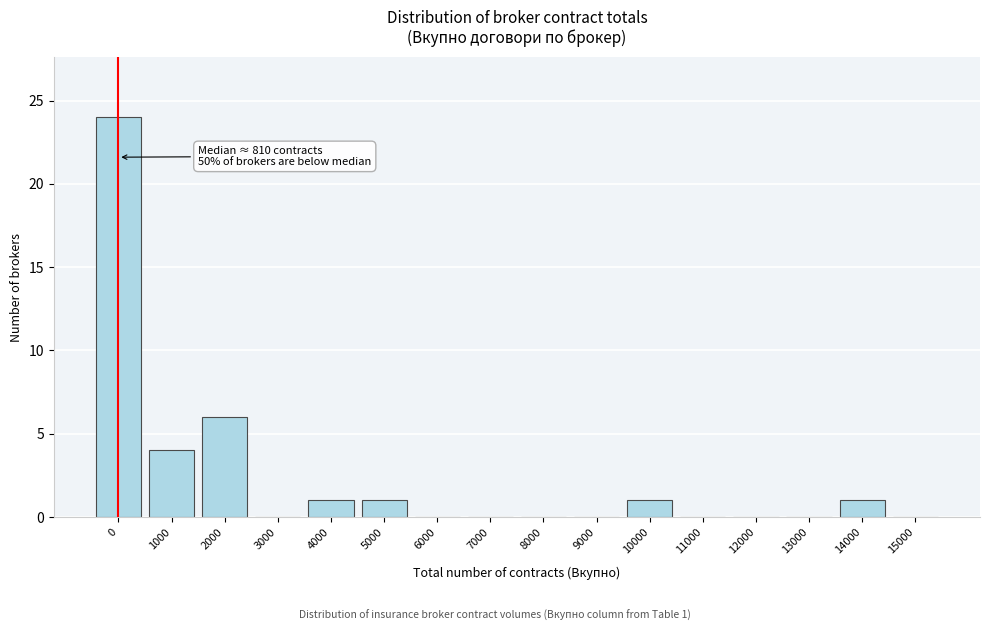

Reading right to left, what are all the values shown in this chart?

15000=0	14000=1	13000=0	12000=0	11000=0	10000=1	9000=0	8000=0	7000=0	6000=0	5000=1	4000=1	3000=0	2000=6	1000=4	0=24